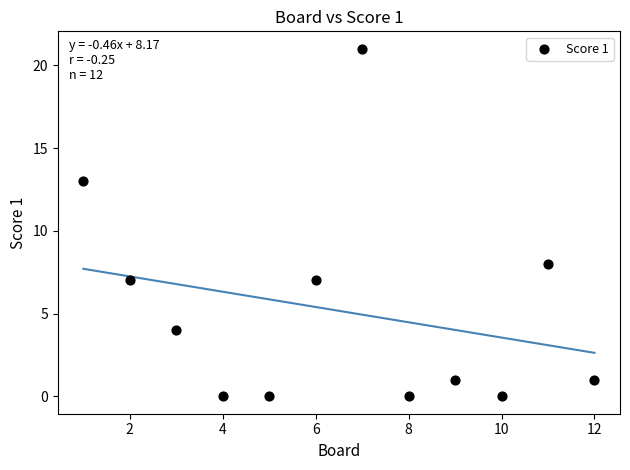

What is the average X value?

6